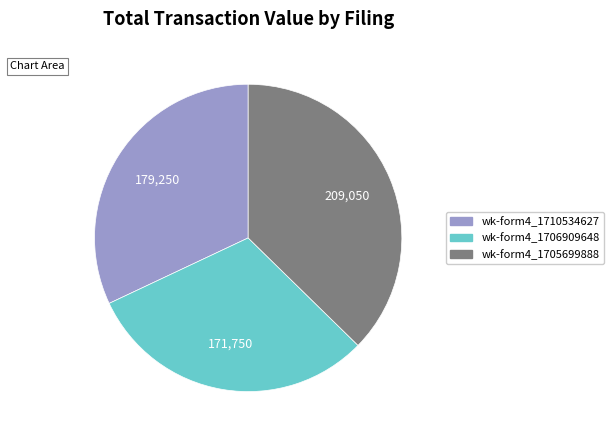

Does any single category account for the majority?

No